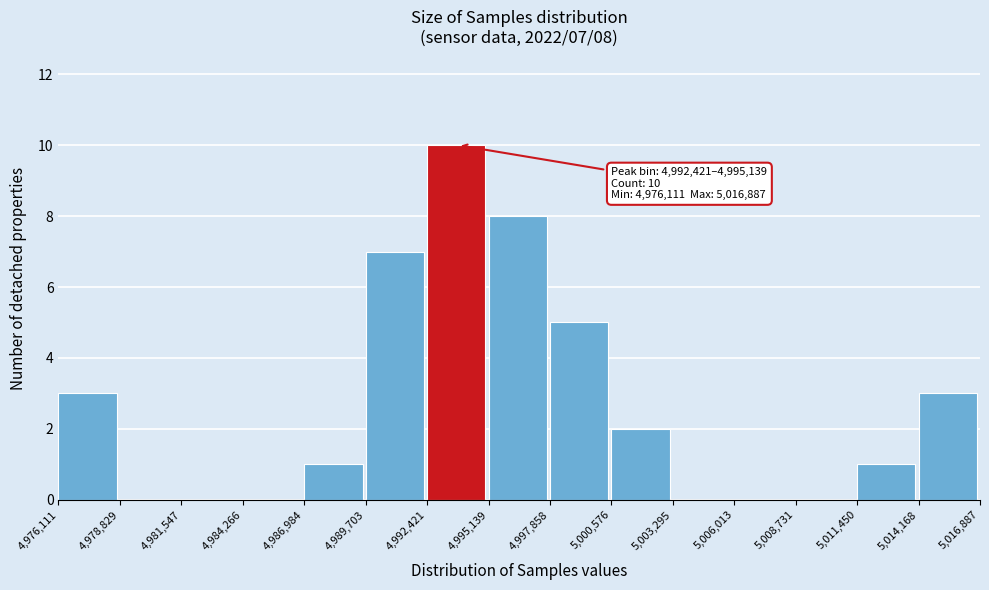

Over which range of the x-axis is the bar tallest?

4,992,421 to 4,995,139